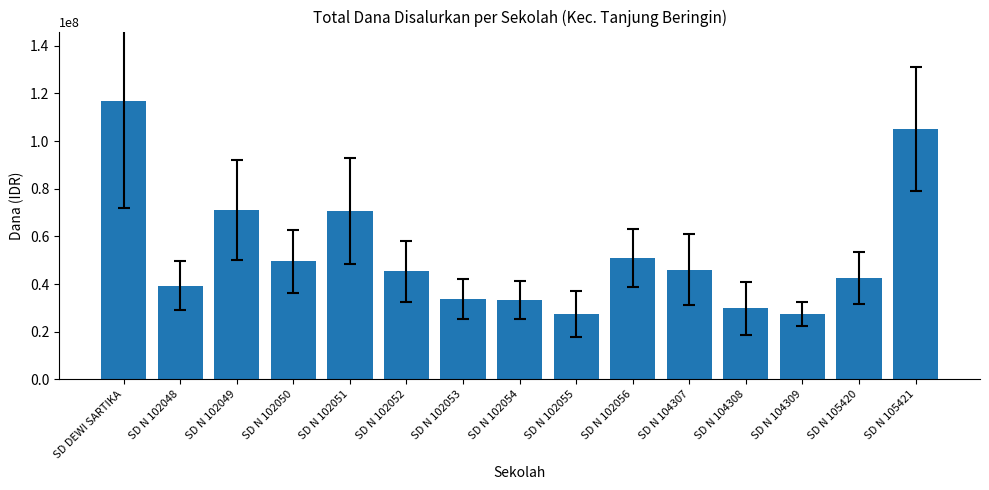

What is the label of the 11th bar from the right?

SD N 102051